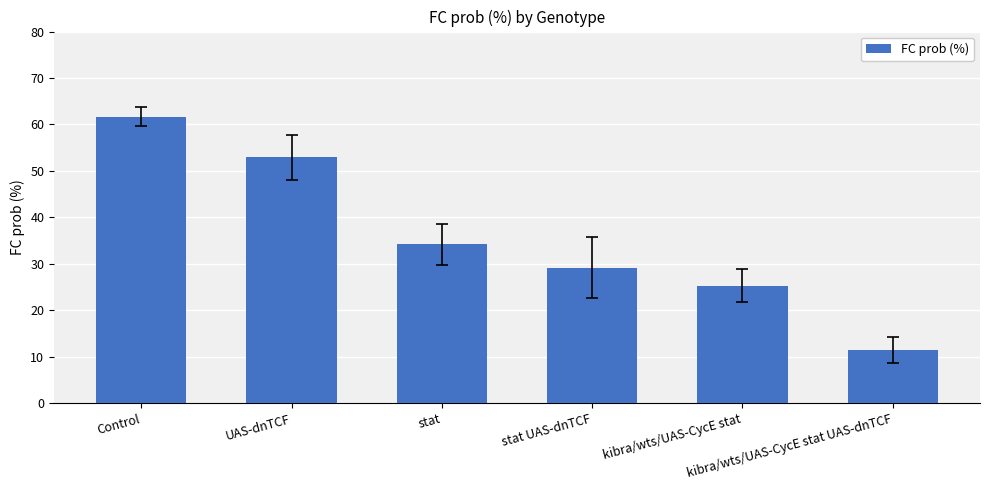

Does the chart contain stacked bars?

No